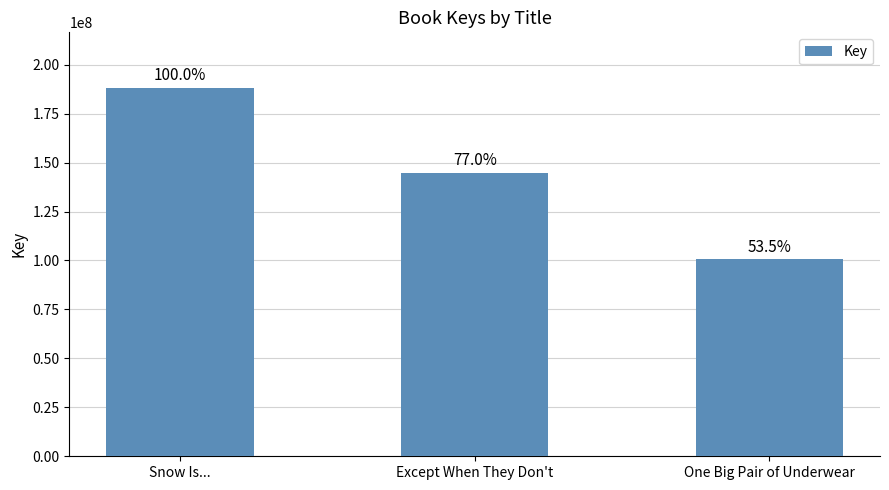

How many values are between 100641598 and 188281454?

3